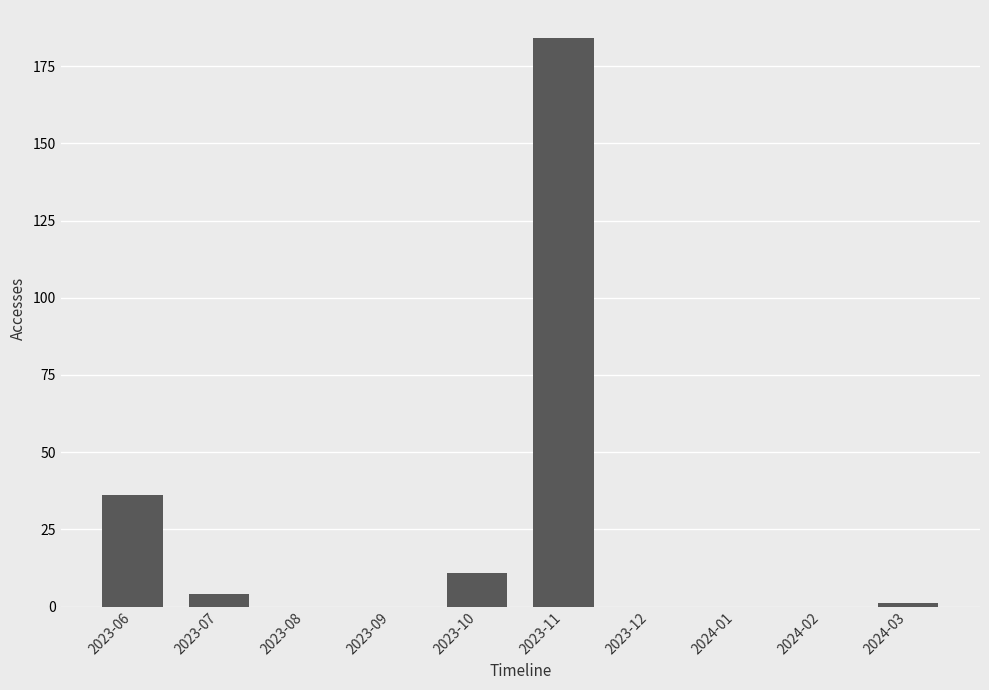

What is the sum of all values?

236